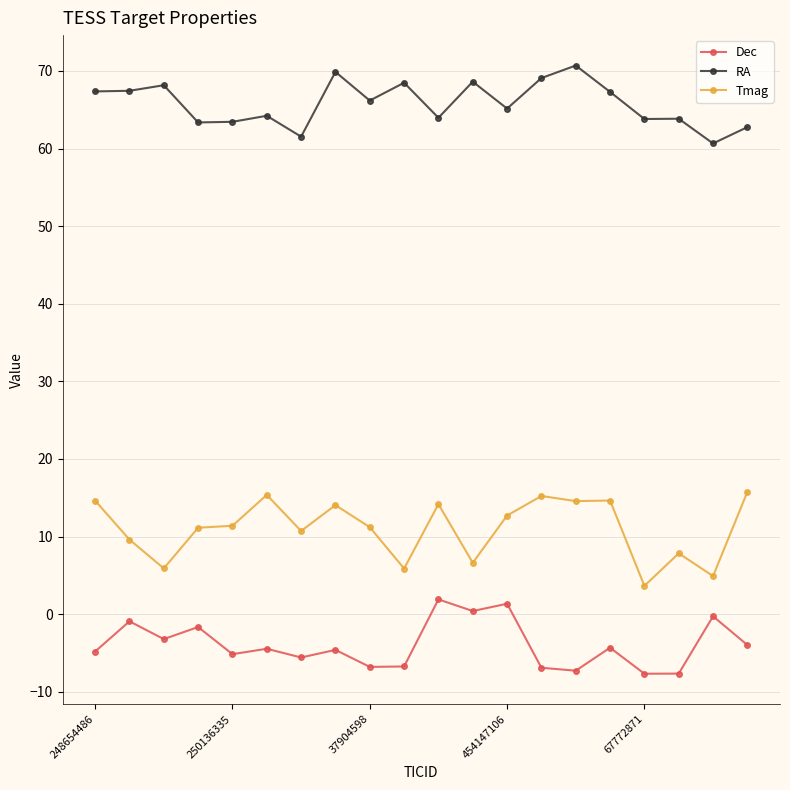

What is the smallest value displayed?

-7.7